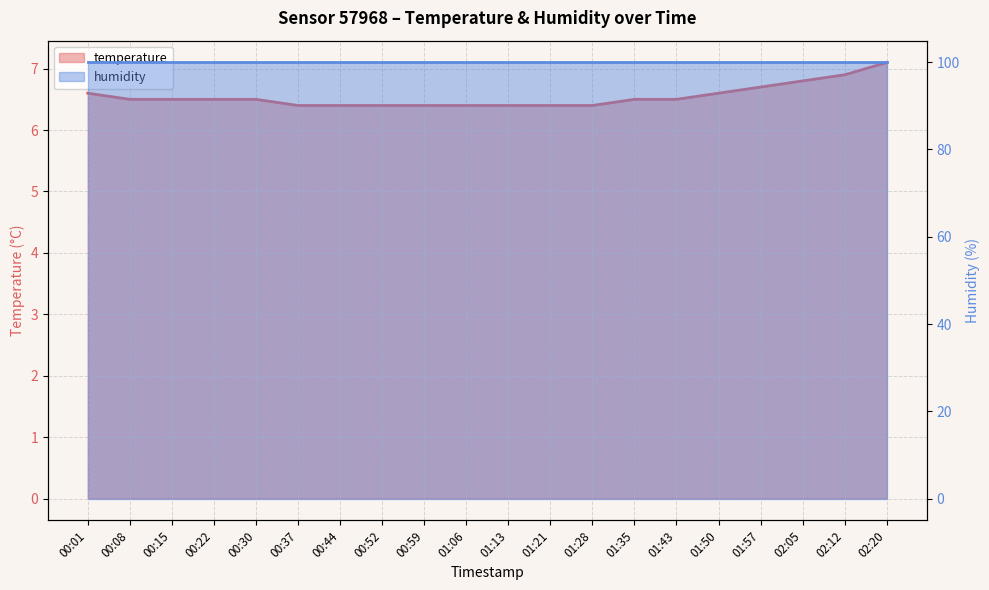

List the labels in order of value, smallest first.

00:37, 00:44, 00:52, 00:59, 01:06, 01:13, 01:21, 01:28, 00:08, 00:15, 00:22, 00:30, 01:35, 01:43, 00:01, 01:50, 01:57, 02:05, 02:12, 02:20